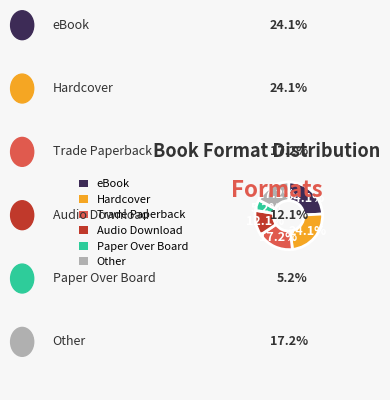

How many segments does this pie chart have?

6